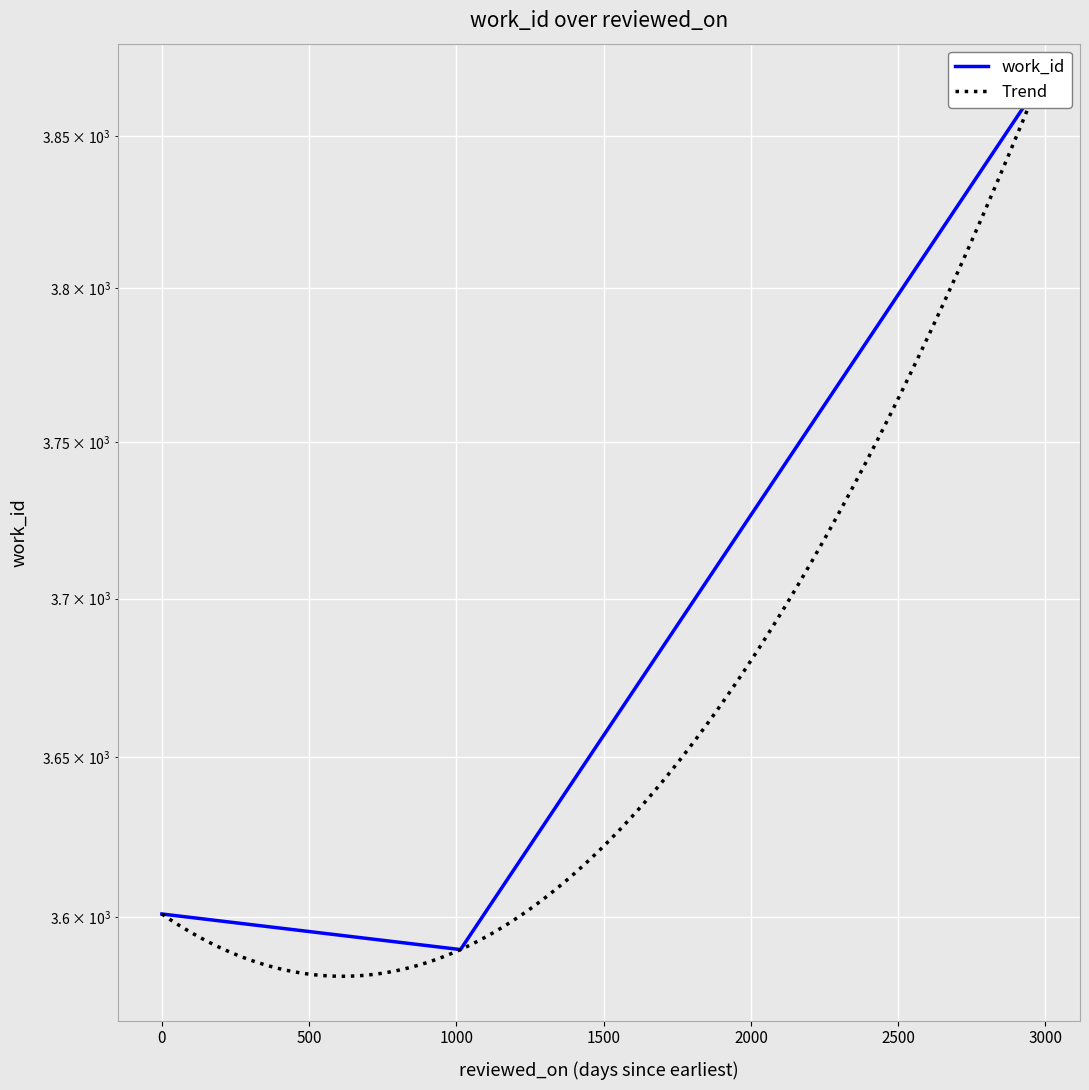

What is the average value?

3686